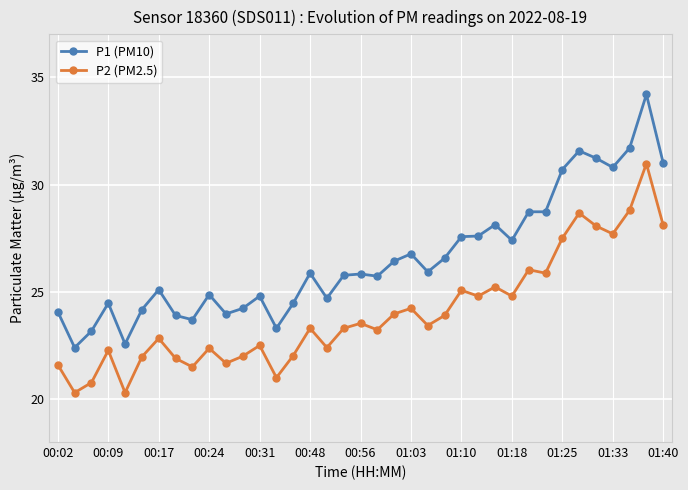

Which series has the largest total across all categories?

P1 (PM10)